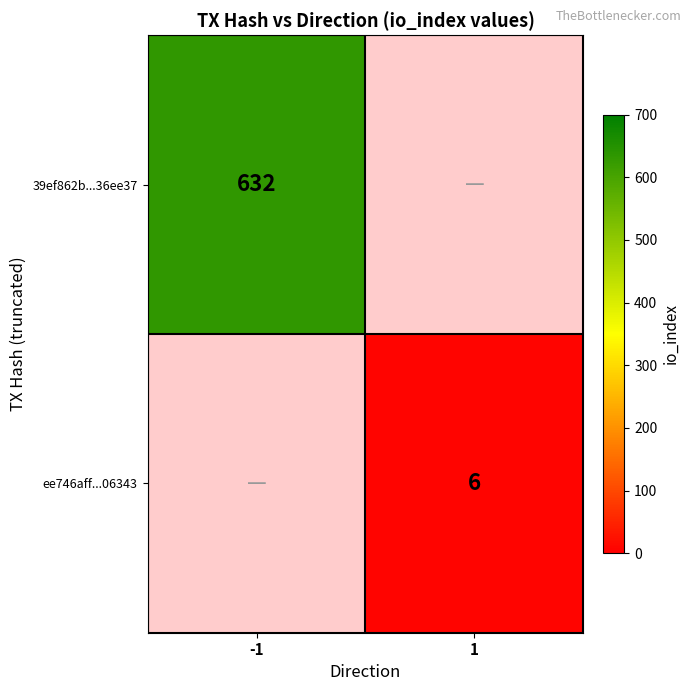

The value of 39ef862b...36ee37 at -1 is 844.2. True or false?

False